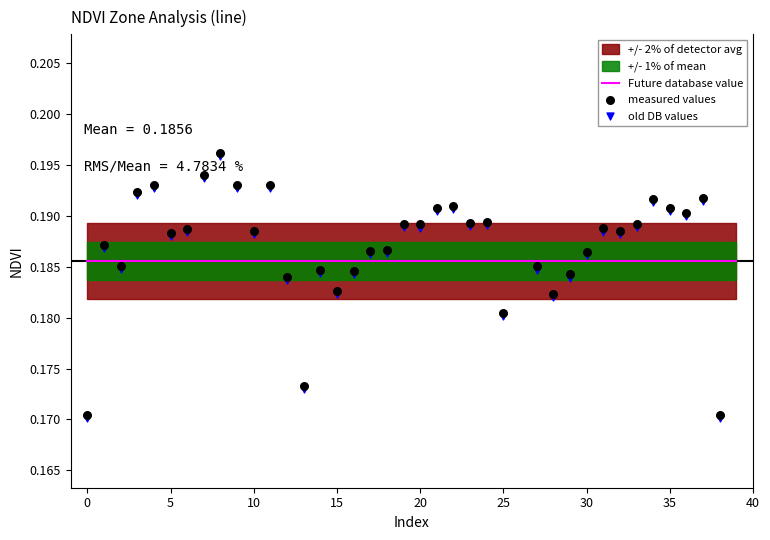

Which series contains the highest Y value?

measured values